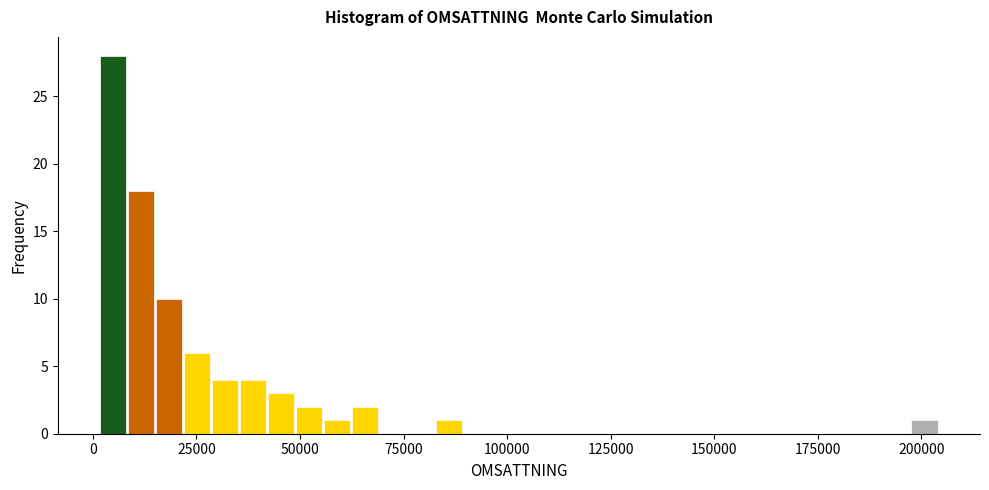

Read against the x-axis, roughly where is the centre of the tallest bar?

5000